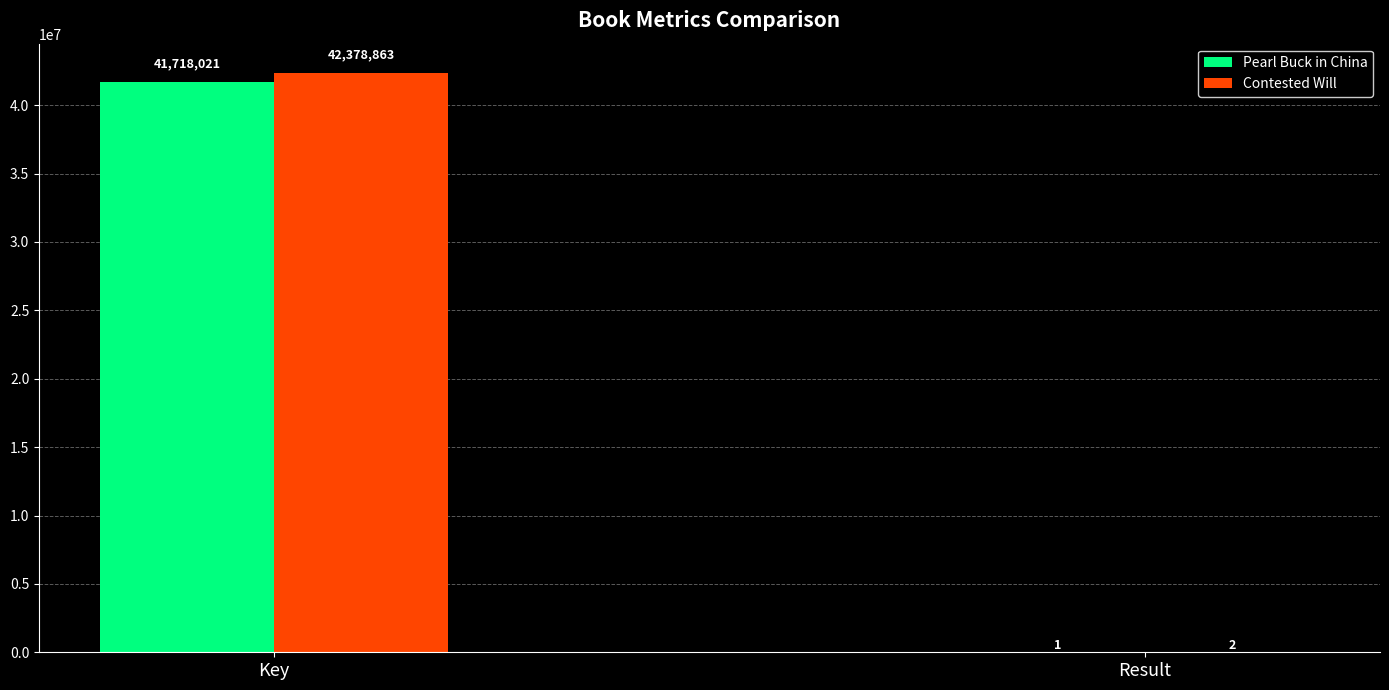

How many data points does each series have?

2